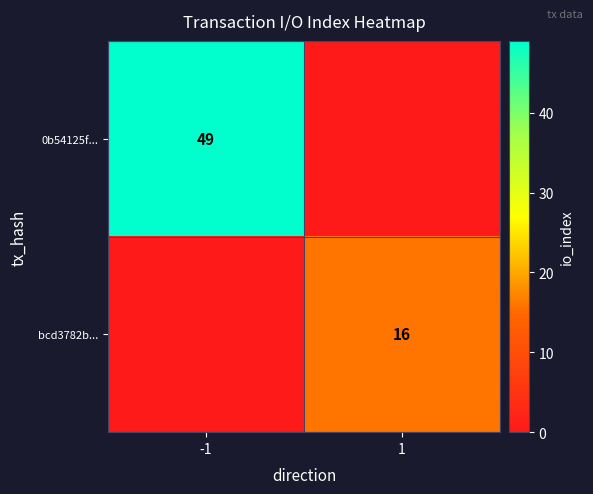

What is the greatest value displayed?

49